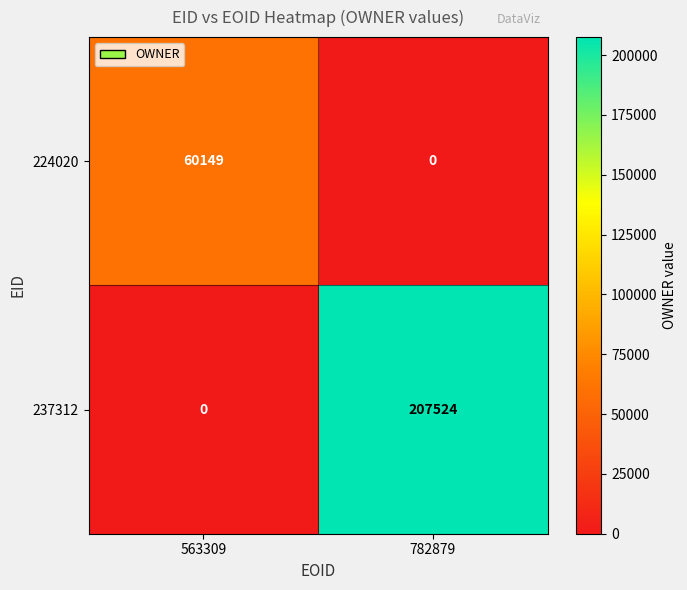

What is the maximum value for 237312?

207524